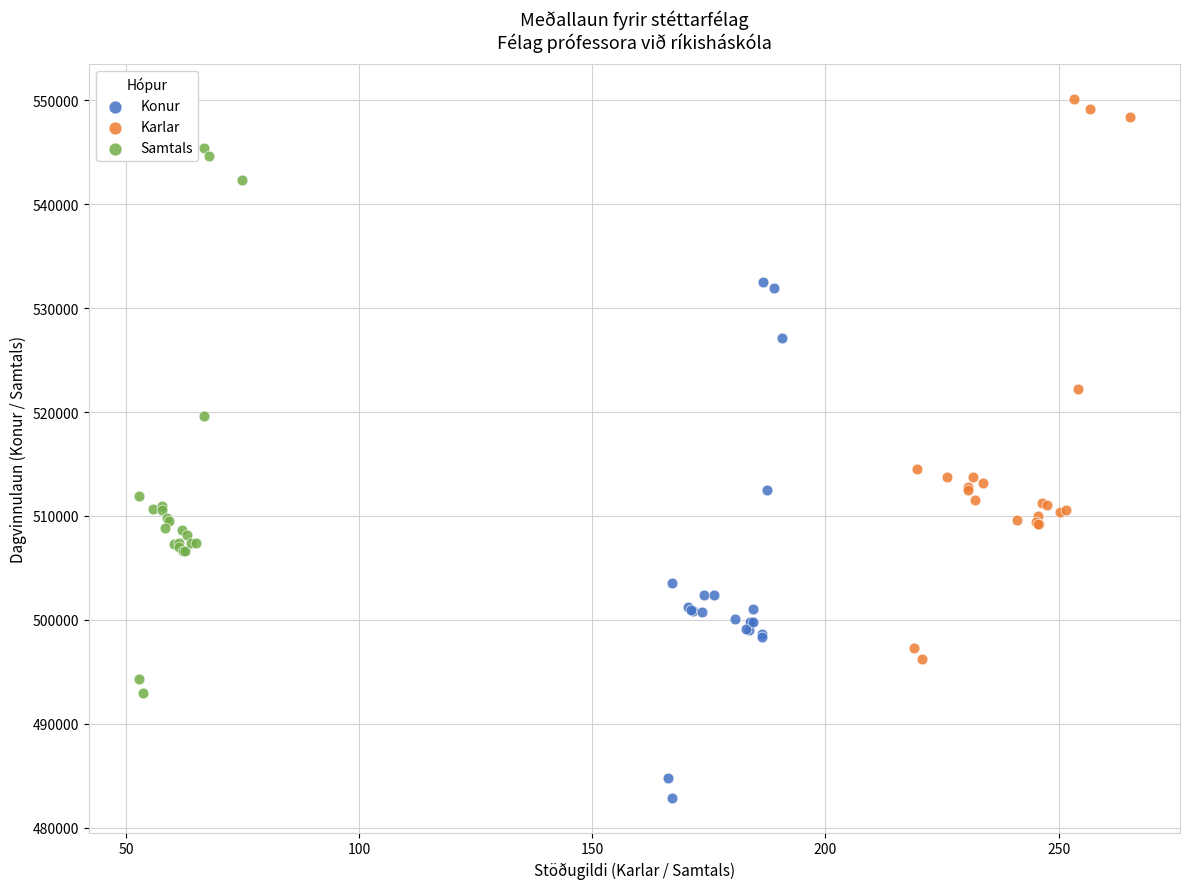

Which series has the largest Y range (max minus min)?

Karlar